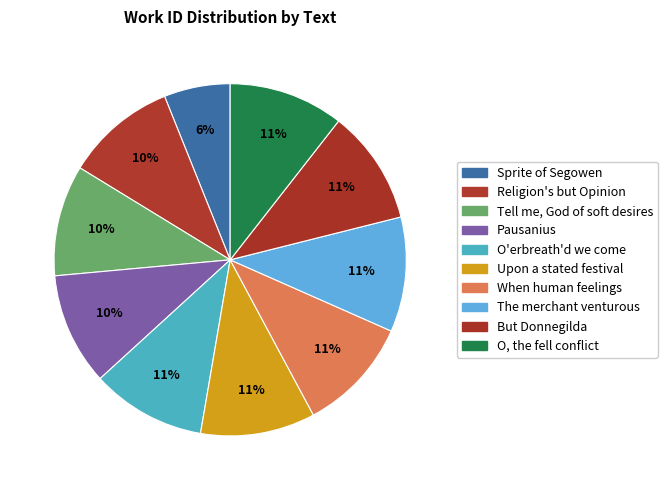

How many segments does this pie chart have?

10